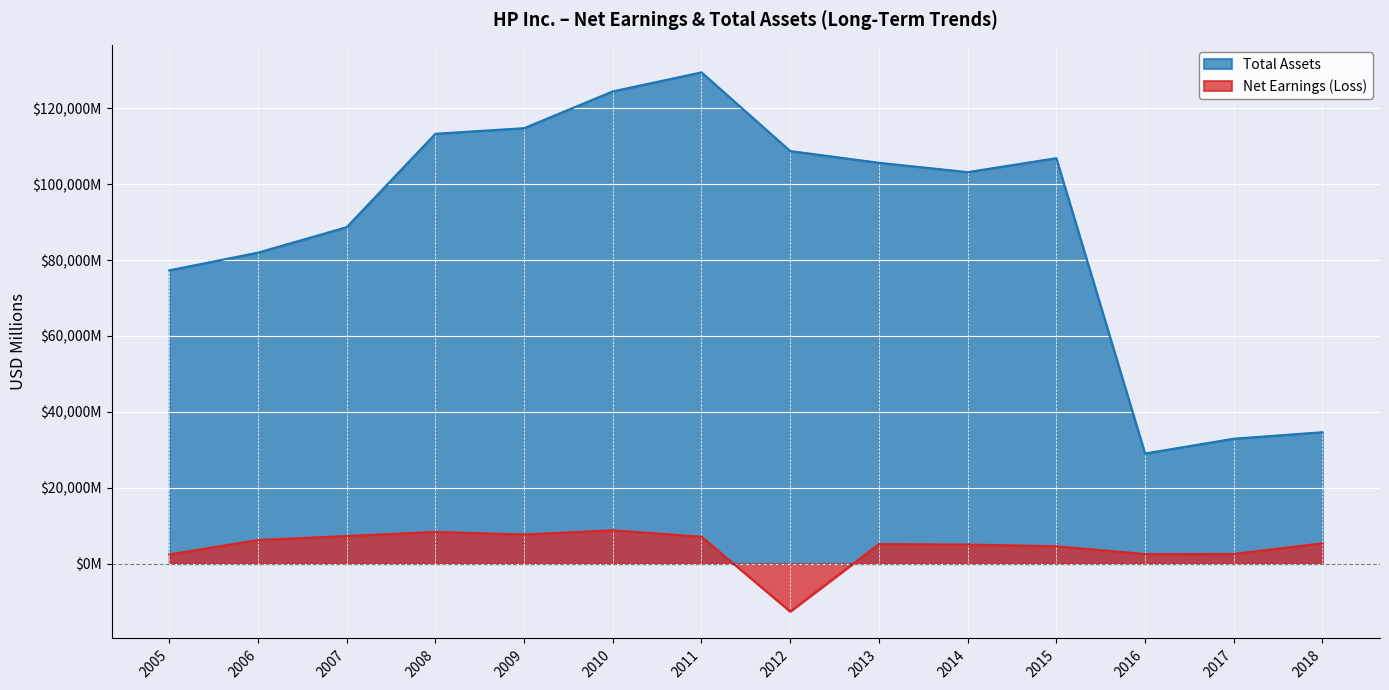

What is the sum of the Net Earnings (Loss) values at 2005 and 2009?

10058